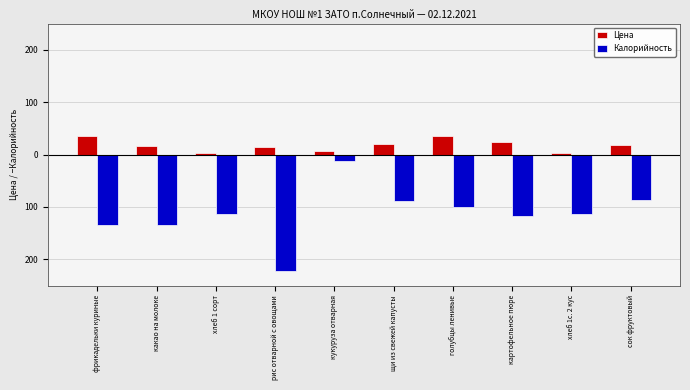

What is the label of the 6th bar from the left?

щи из свежей капусты